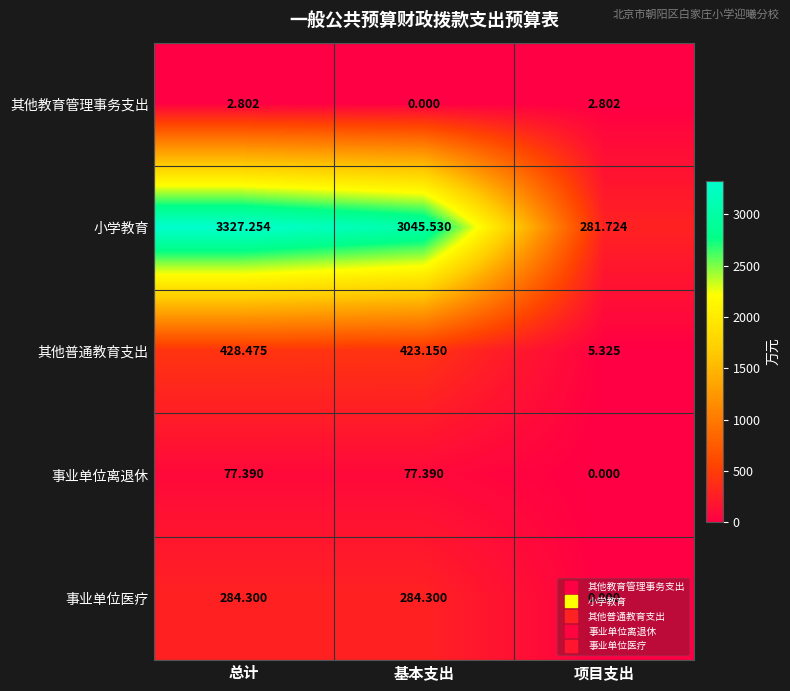

Which series has the largest range (max minus min)?

小学教育